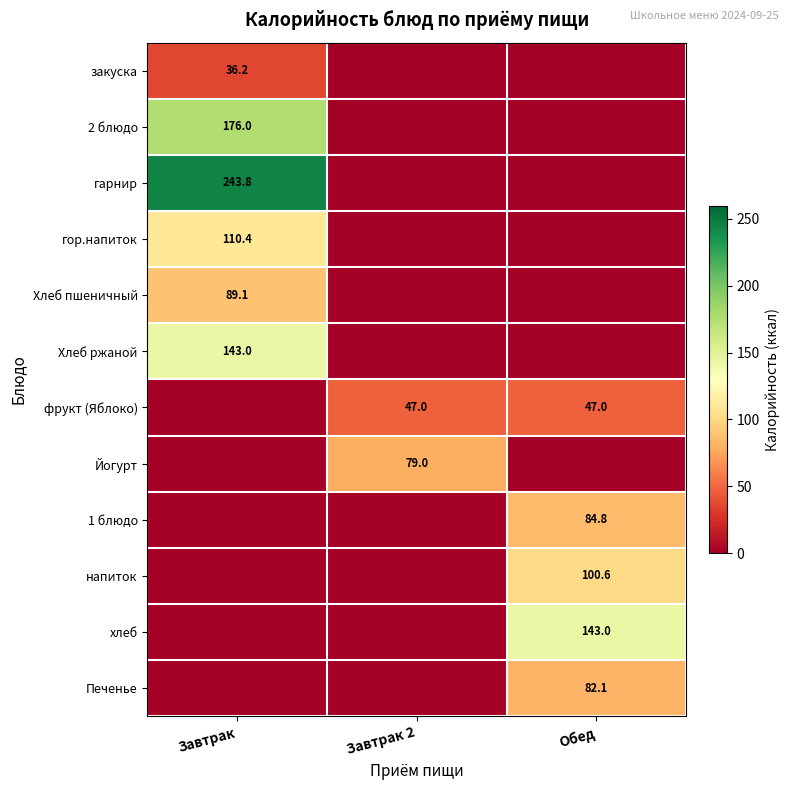

At which category is the sum across all series the highest?

Завтрак